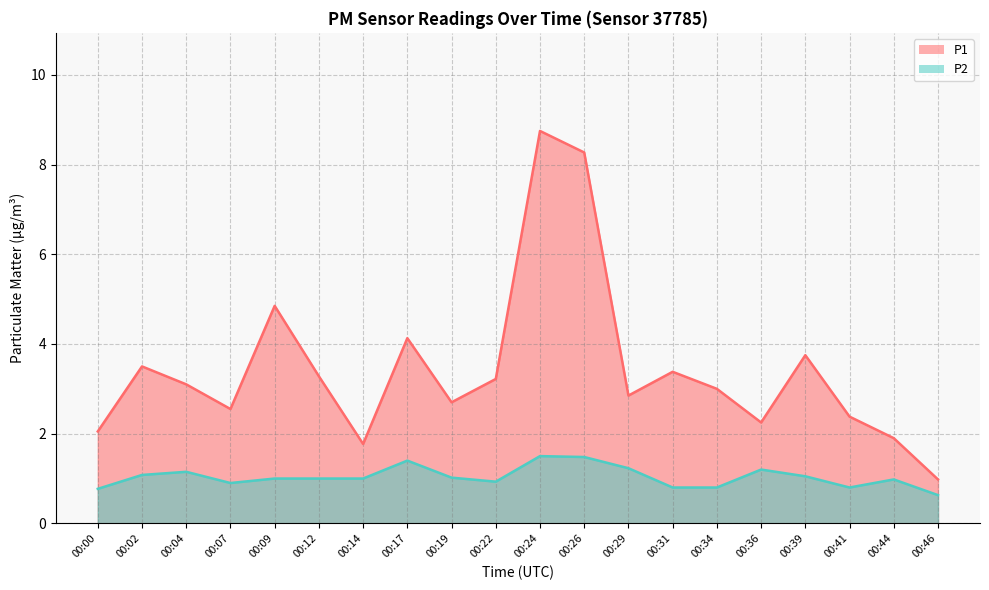

Which series changed the most between 00:12 and 00:39?

P1